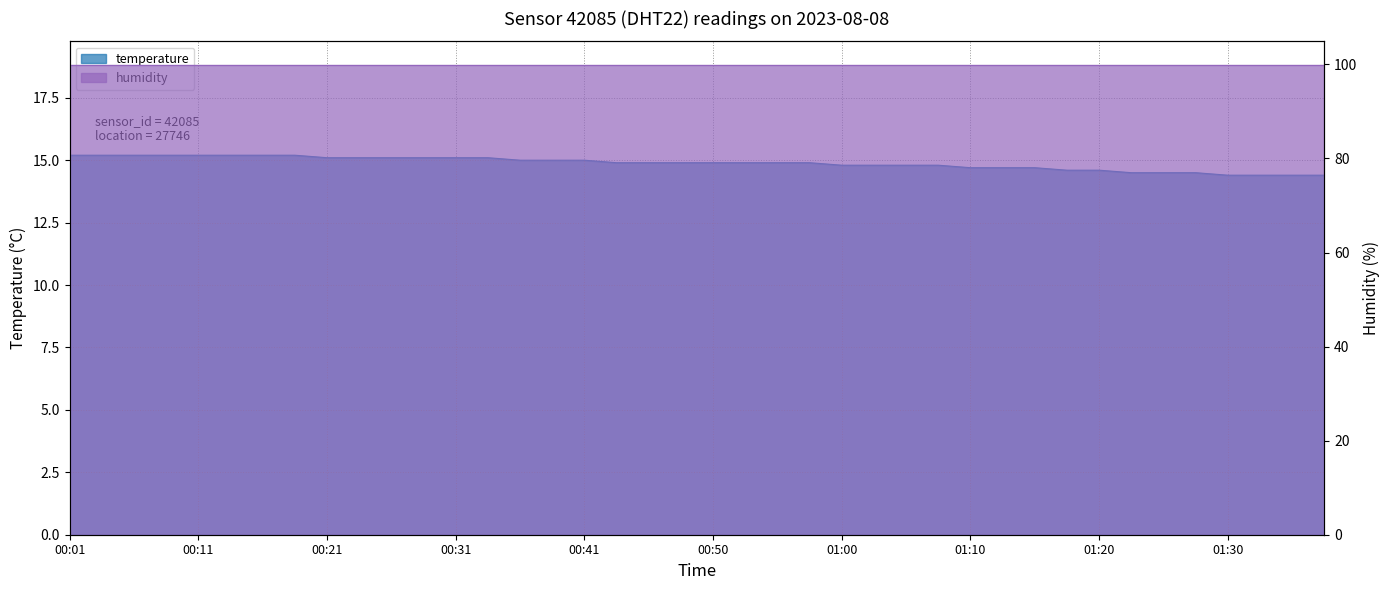

What is the maximum value shown in the chart?

15.2